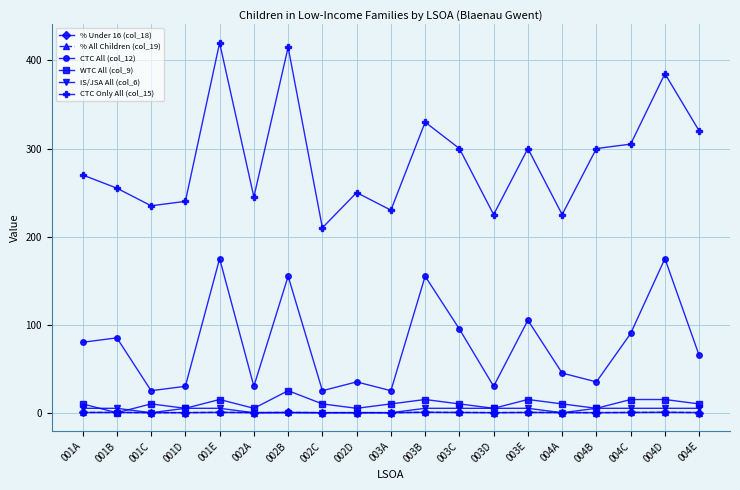

How many lines are shown in the chart?

6